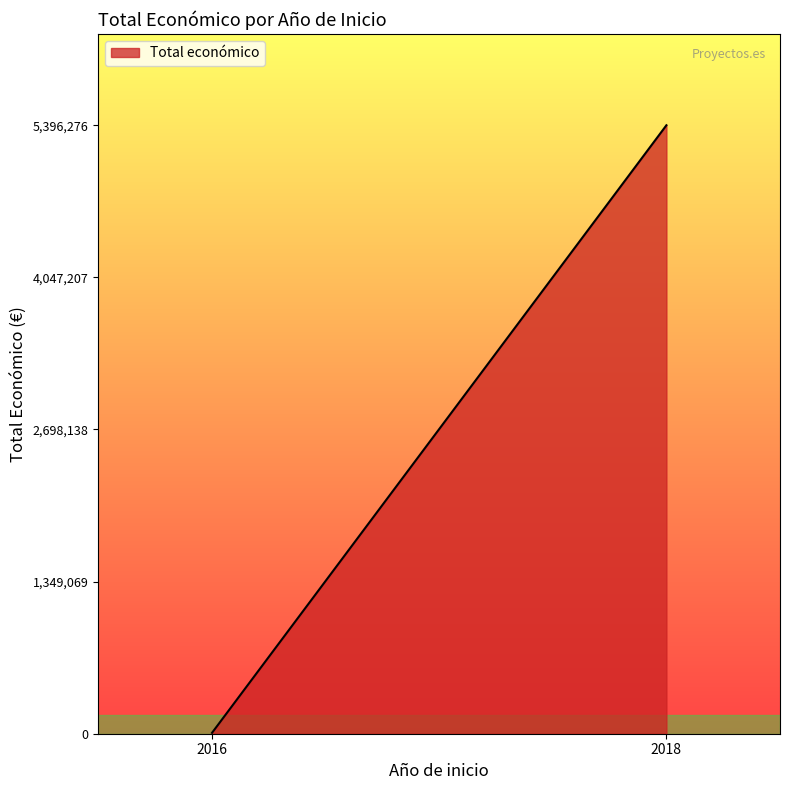

What is the average value?

2702128